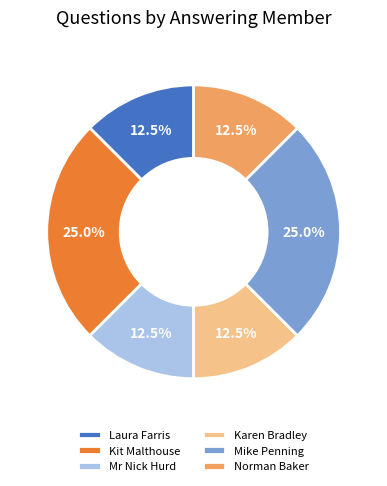

Between Mr Nick Hurd and Mike Penning, which is larger?

Mike Penning